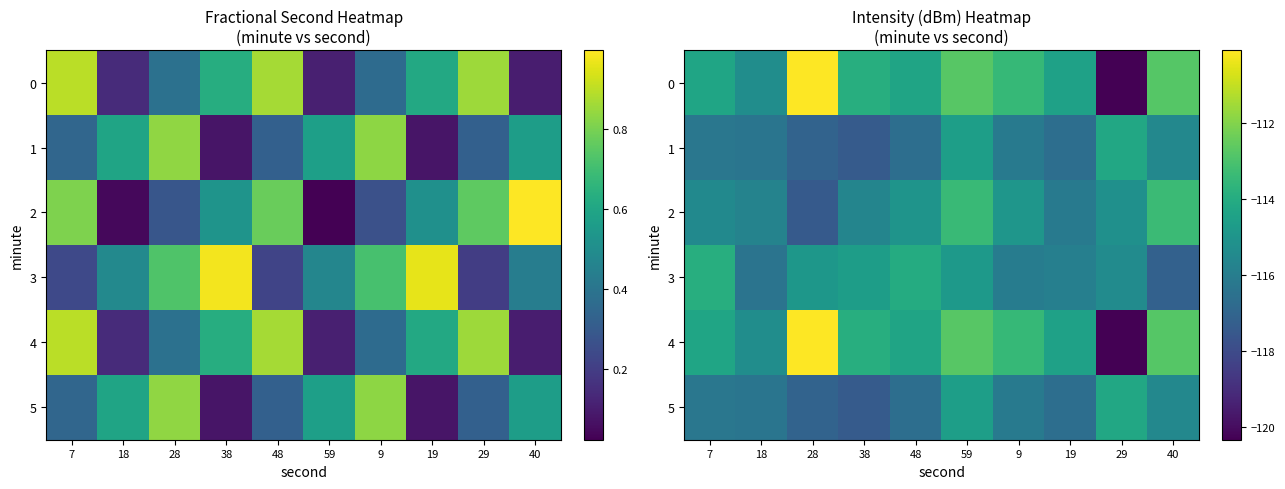

What is the sum of all 2 values?

-1152.2